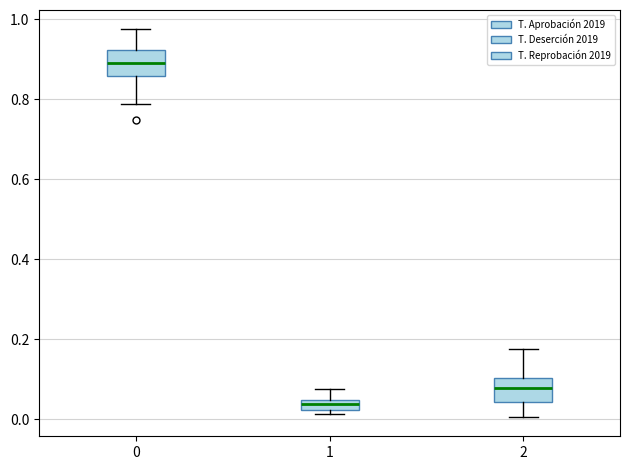

Where does the upper whisker of the box at x = 2 end on the y-axis? The values are not printed on the chart, so give them approximately, as read against the axis.

0.18